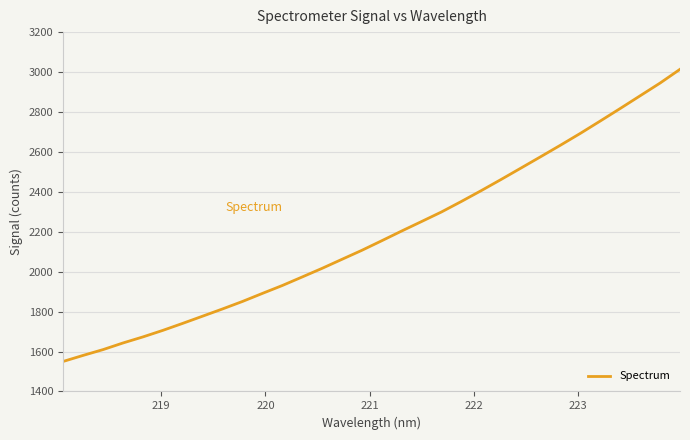

What is the difference between the maximum and minimum values?

1463.2